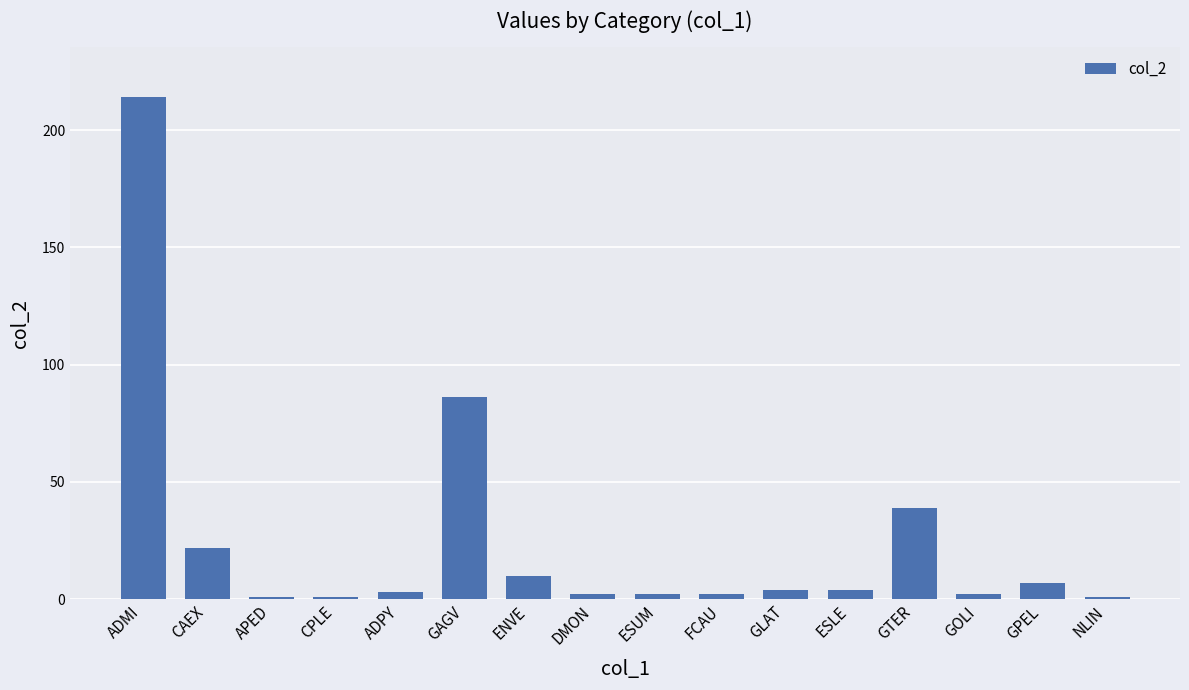

Does the chart contain stacked bars?

No